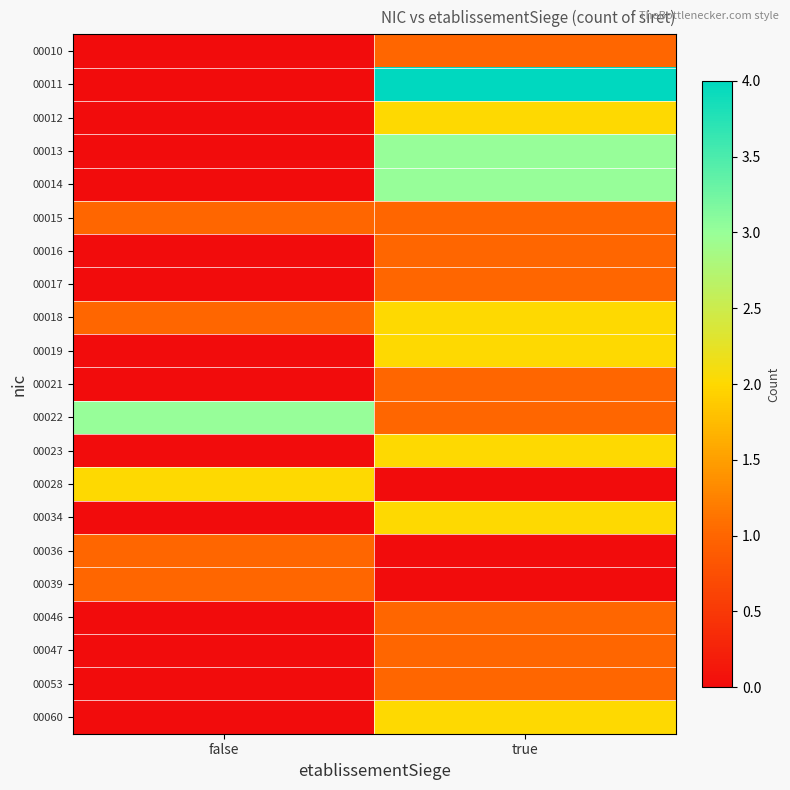

At how many categories does at least one series exceed 0?

2